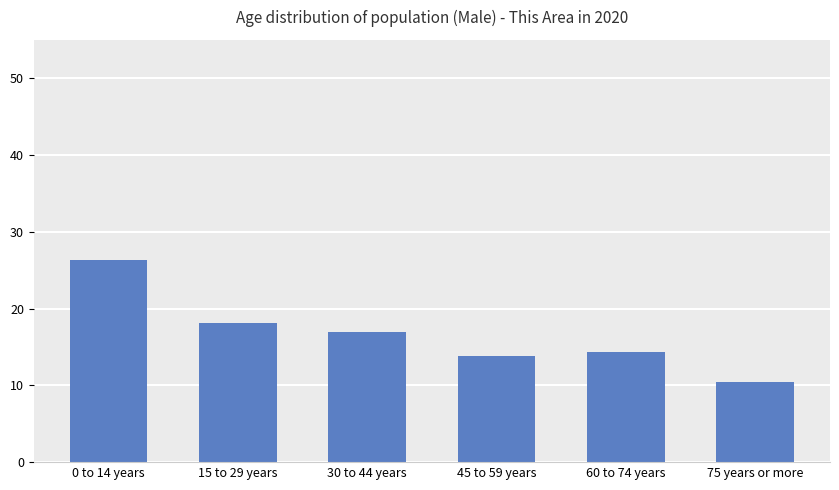

What position from the left is 75 years or more?

6